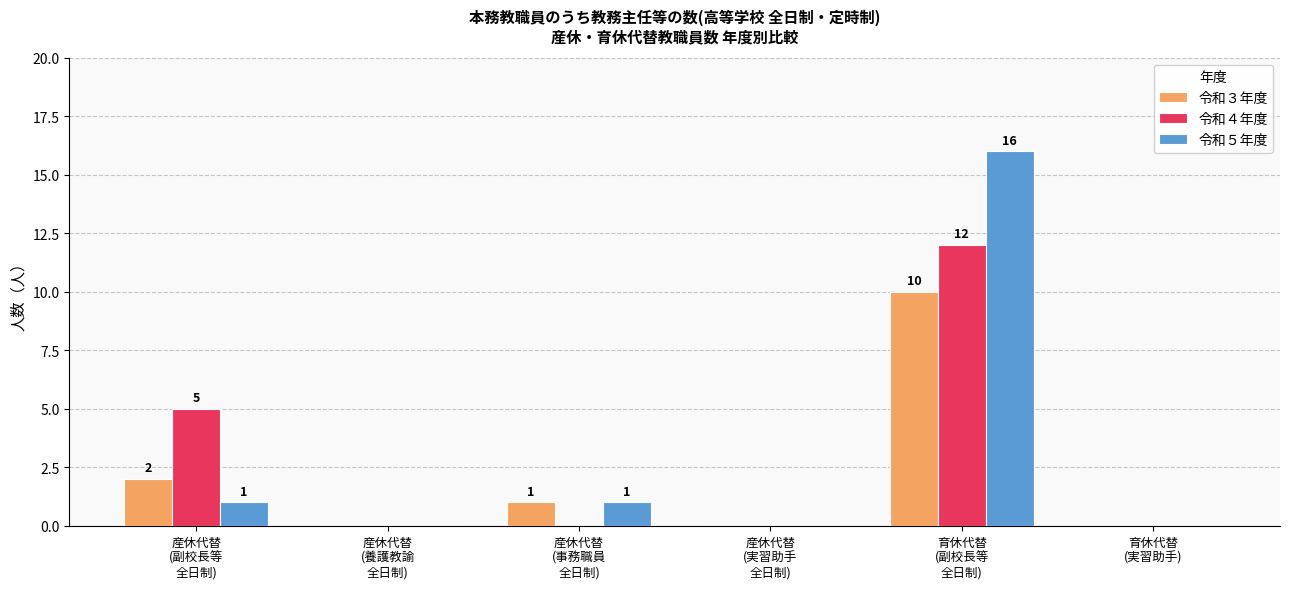

What is the highest value of the 令和３年度 series?

10